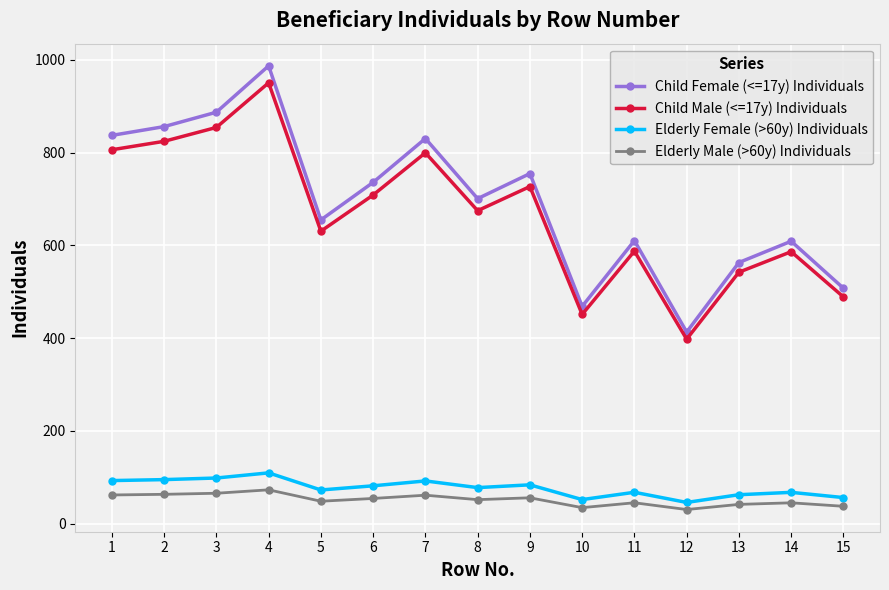

True or false: Child Male (<=17y) Individuals and Elderly Female (>60y) Individuals intersect in this chart.

False